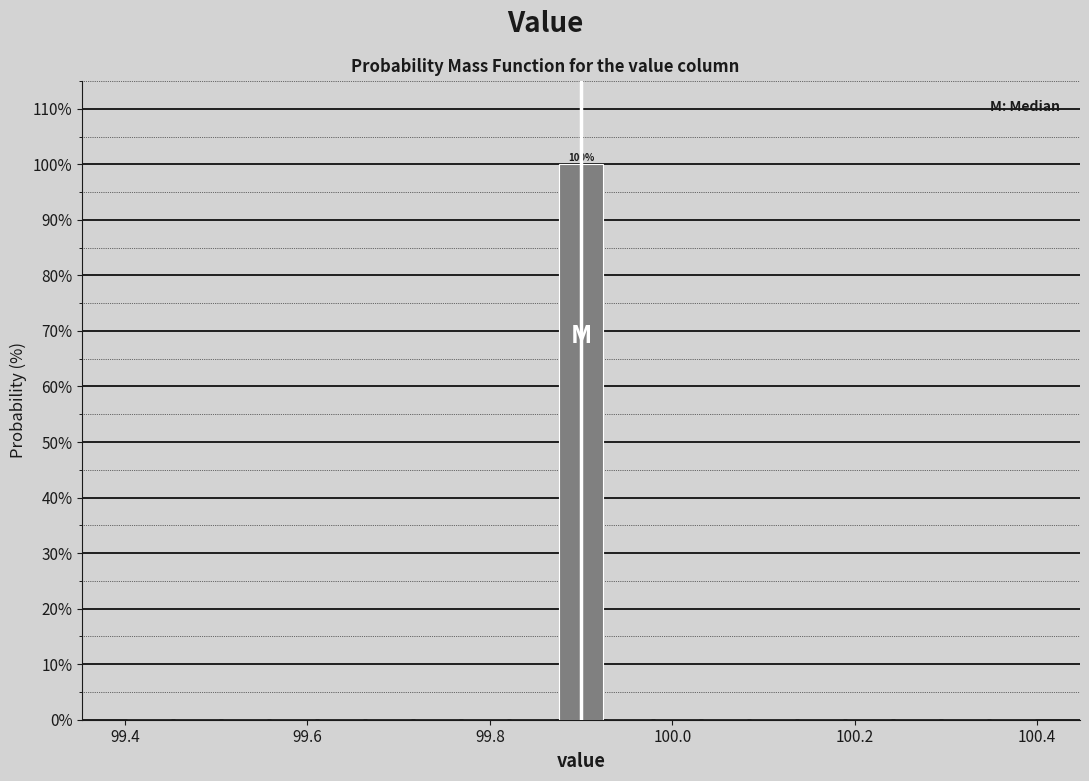

Around what value on the x-axis is the tallest bar? Give the approximate position of its centre, as read against the axis.

99.90